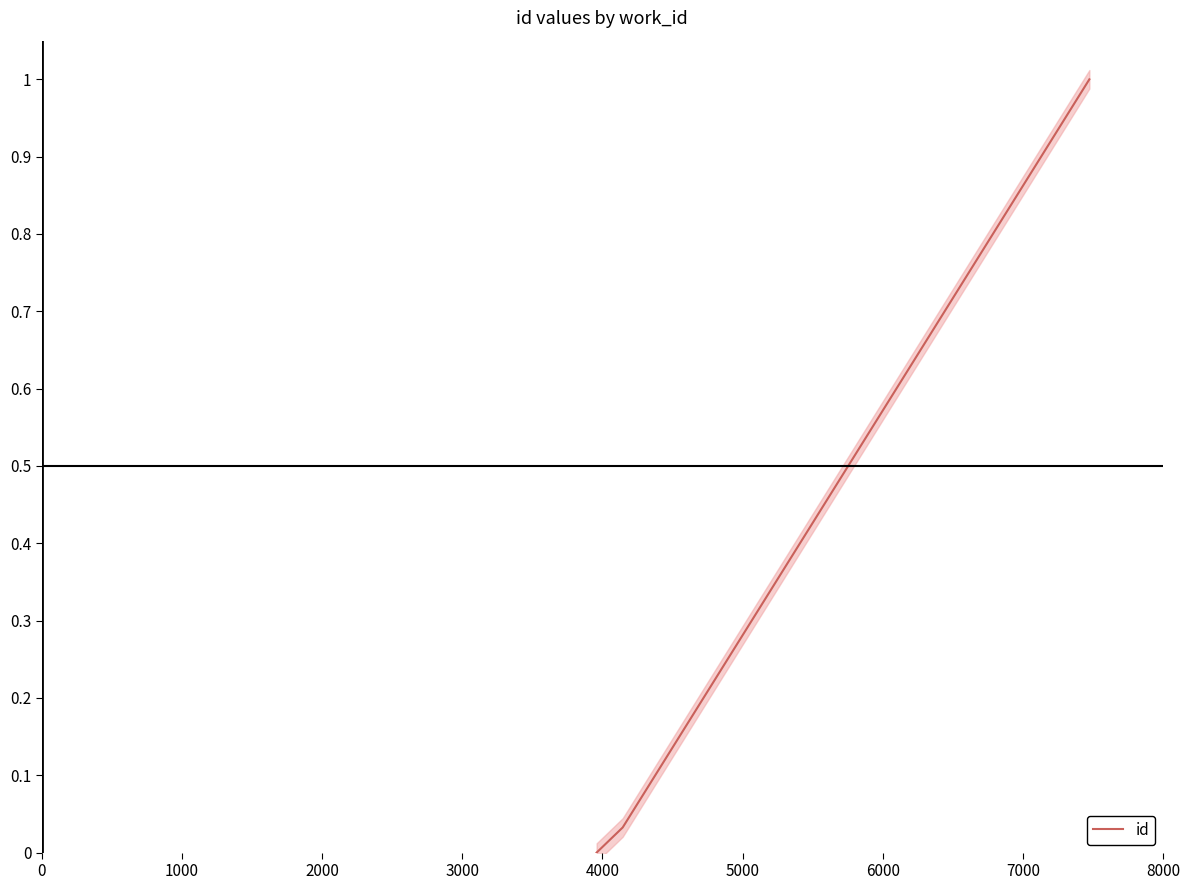

Which has a higher value, 0 or 2000?

2000